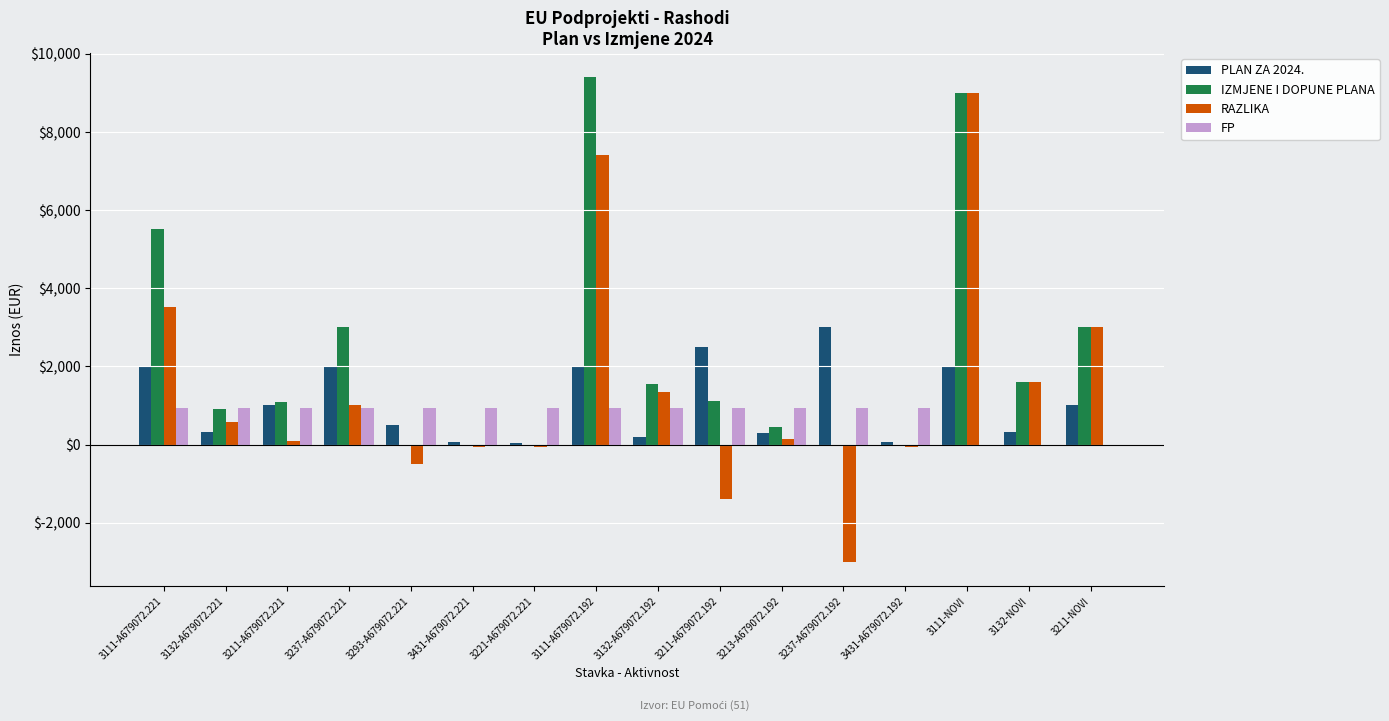

What is the maximum value for PLAN ZA 2024.?

3000